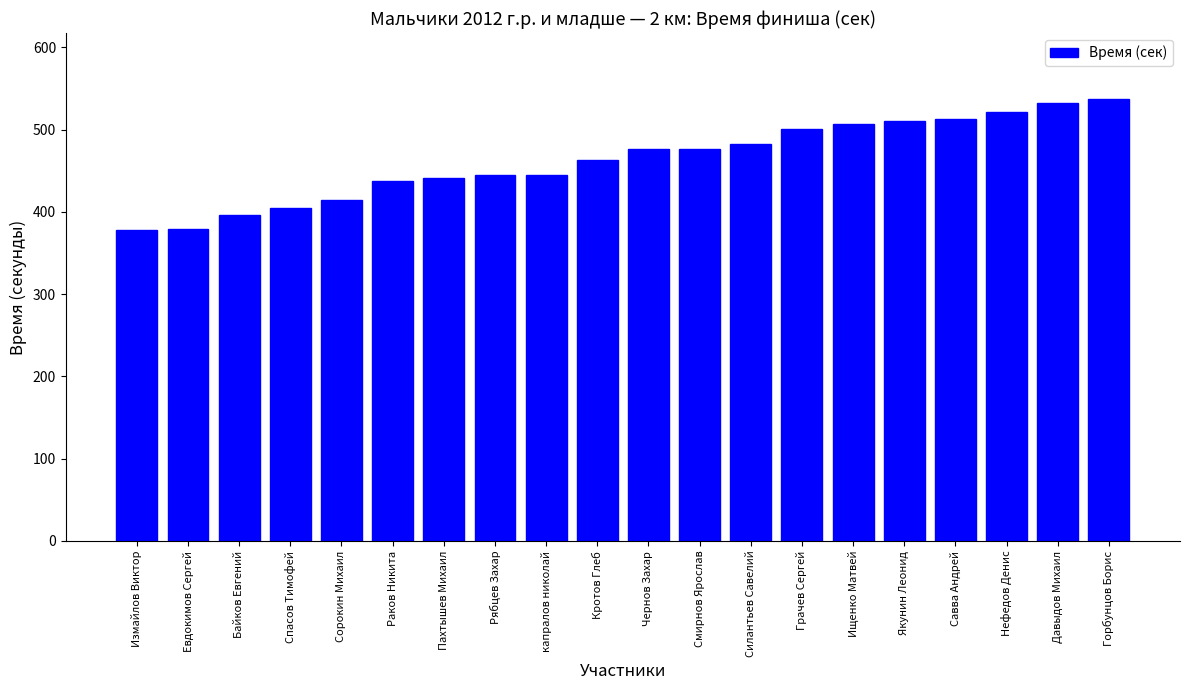

What is the value of the 12th bar from the left?

476